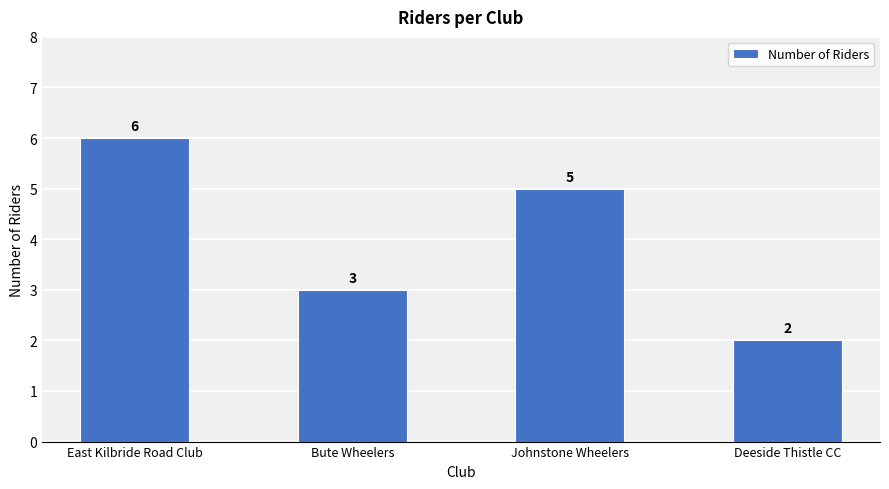

Which label corresponds to the smallest value in the chart?

Deeside Thistle CC